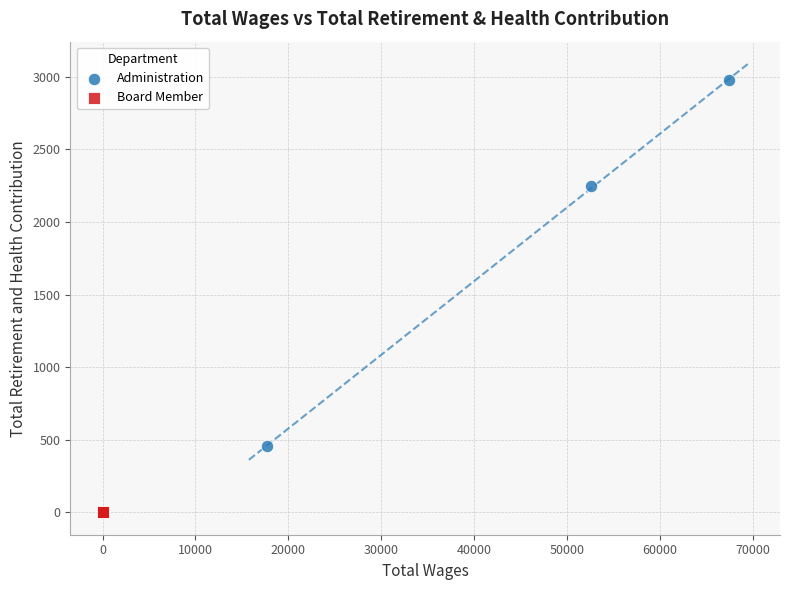

Which series reaches the minimum Y coordinate?

Board Member